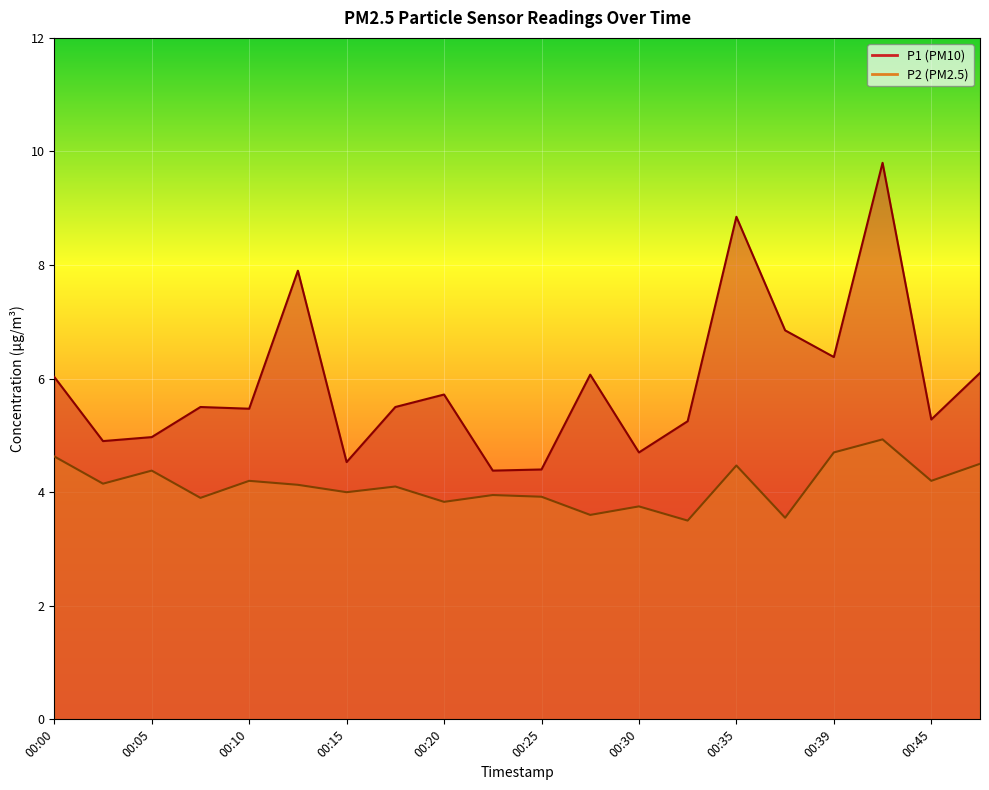

Reading left to right, transcribe all the data shown in this chart.

P1: 6.0	4.9	5.0	5.5	5.5	7.9	4.5	5.5	5.7	4.4	4.4	6.1	4.7	5.2	8.8	6.8	6.4	9.8	5.3	6.1
P2: 4.6	4.2	4.4	3.9	4.2	4.1	4.0	4.1	3.8	4.0	3.9	3.6	3.8	3.5	4.5	3.5	4.7	4.9	4.2	4.5